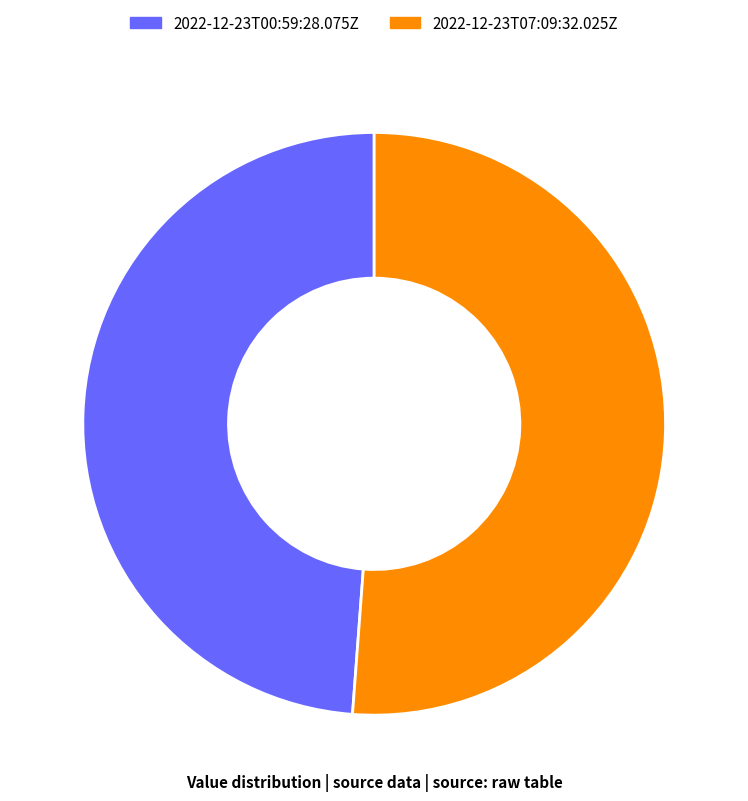

Does any single category account for the majority?

Yes